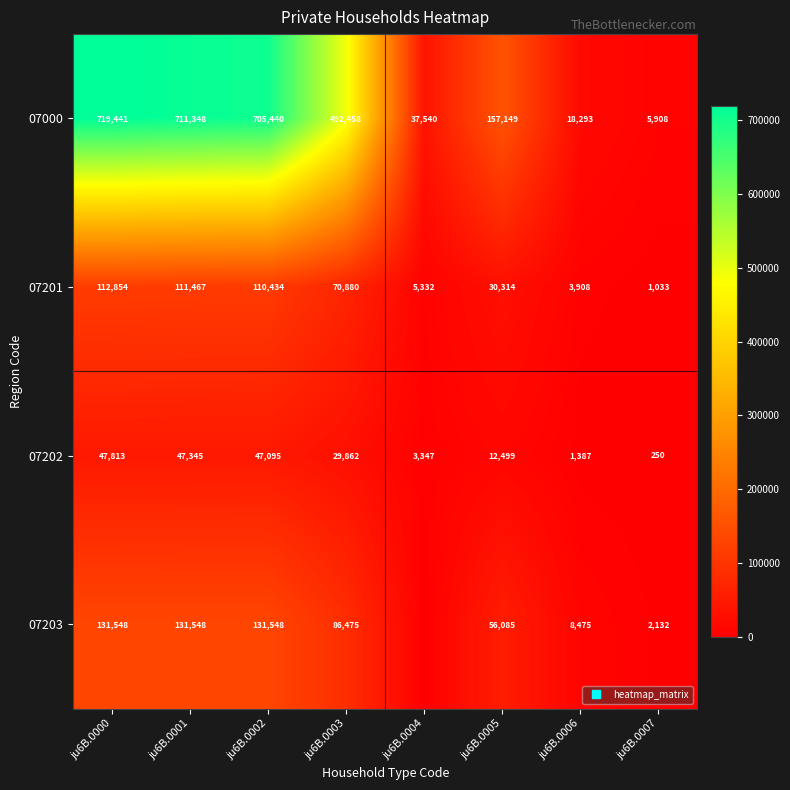

List the labels in order of 07201 value, smallest first.

ju6B.0007, ju6B.0006, ju6B.0004, ju6B.0005, ju6B.0003, ju6B.0002, ju6B.0001, ju6B.0000